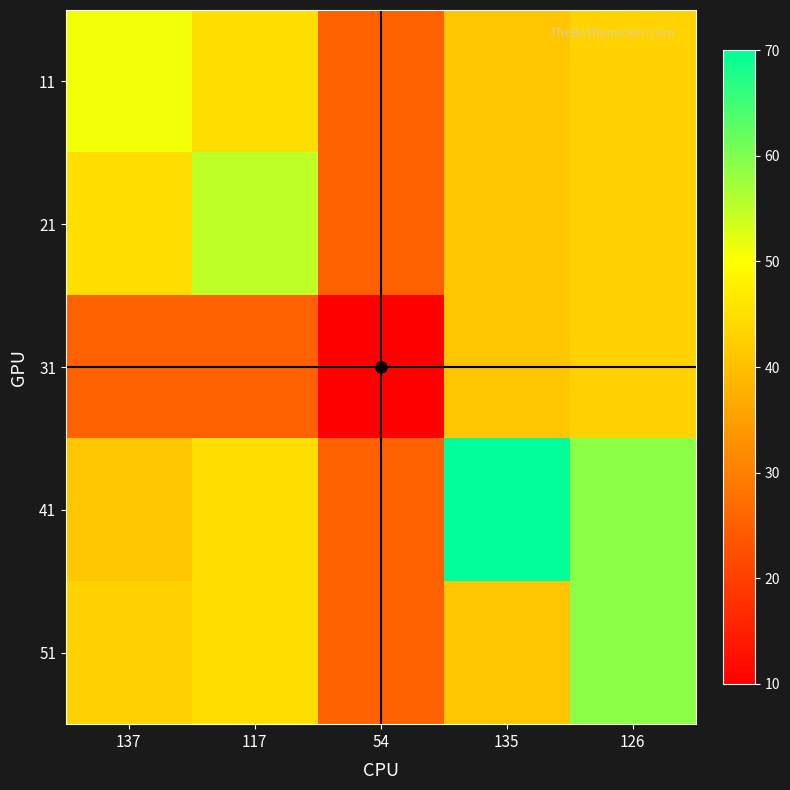

Count the number of data series in this chart.

5